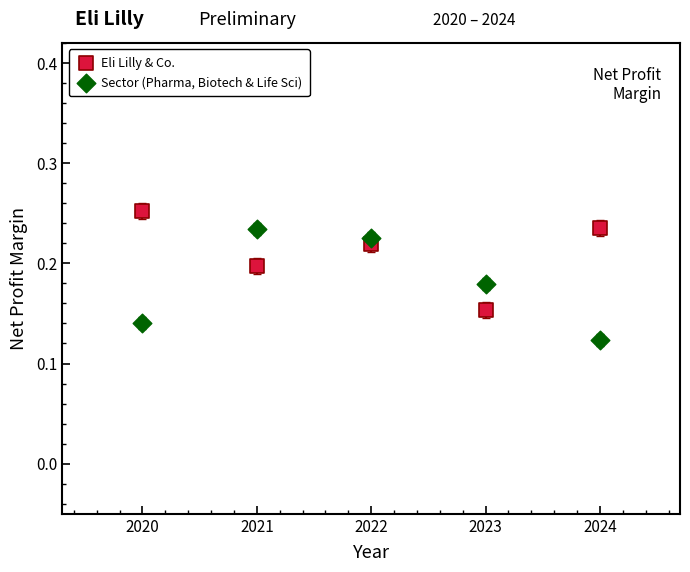

What are all the series names shown in the legend?

Eli Lilly & Co., Sector (Pharma, Biotech & Life Sci)